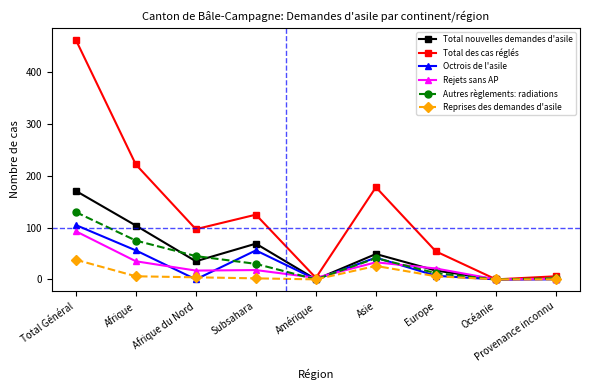

At which label does Autres règlements: radiations first exceed 30?

Total Général